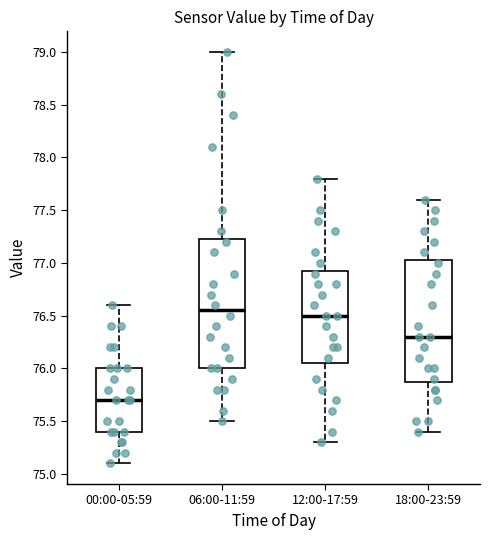

Which box is the tallest, from its lower edge to its upper edge?

06:00-11:59